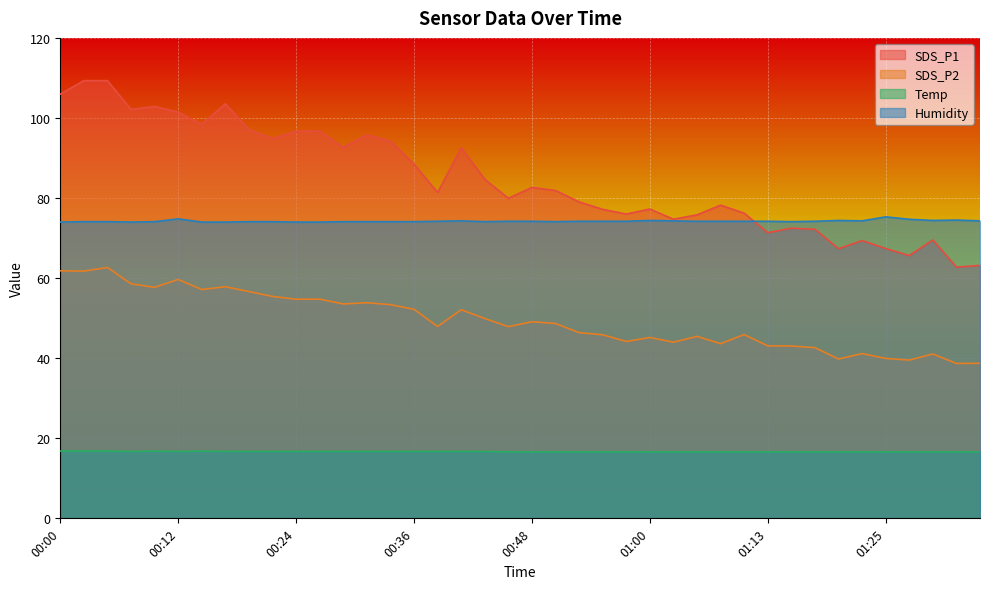

Rank the series by their maximum value, from lowest to highest.

Temp, SDS_P2, Humidity, SDS_P1